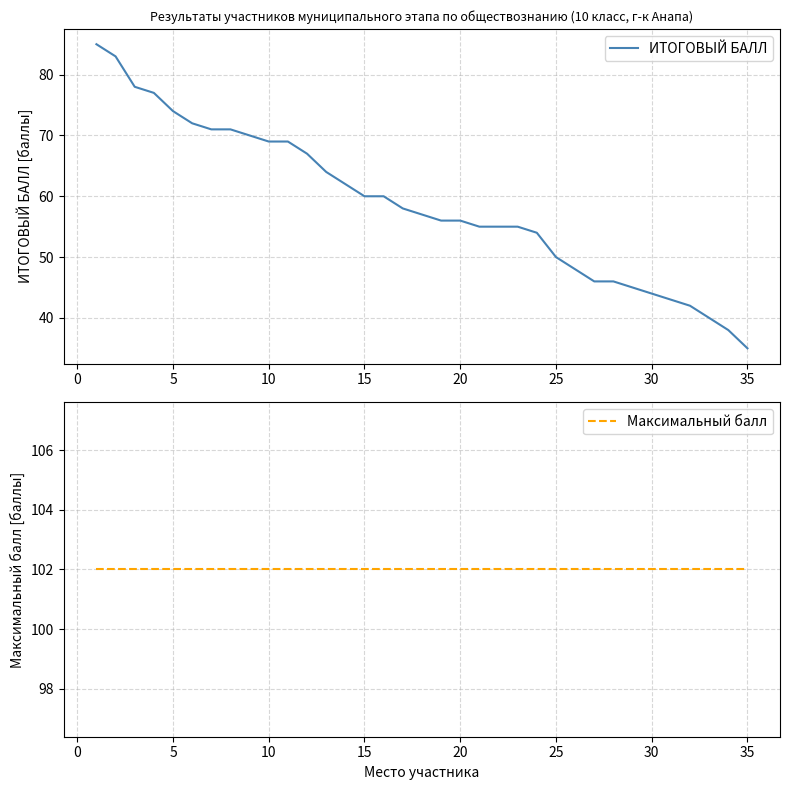

True or false: ИТОГОВЫЙ БАЛЛ and Максимальный балл intersect in this chart.

False